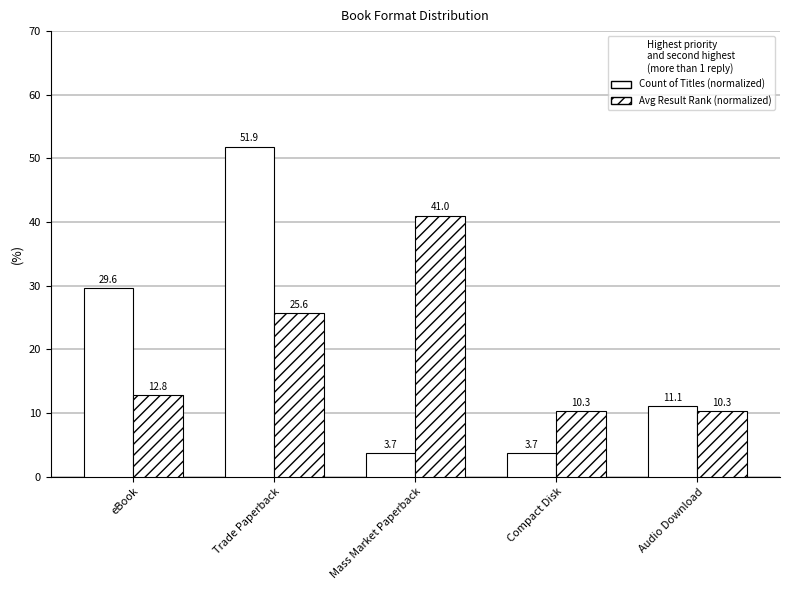

Between Trade Paperback and Mass Market Paperback, which is larger?

Trade Paperback